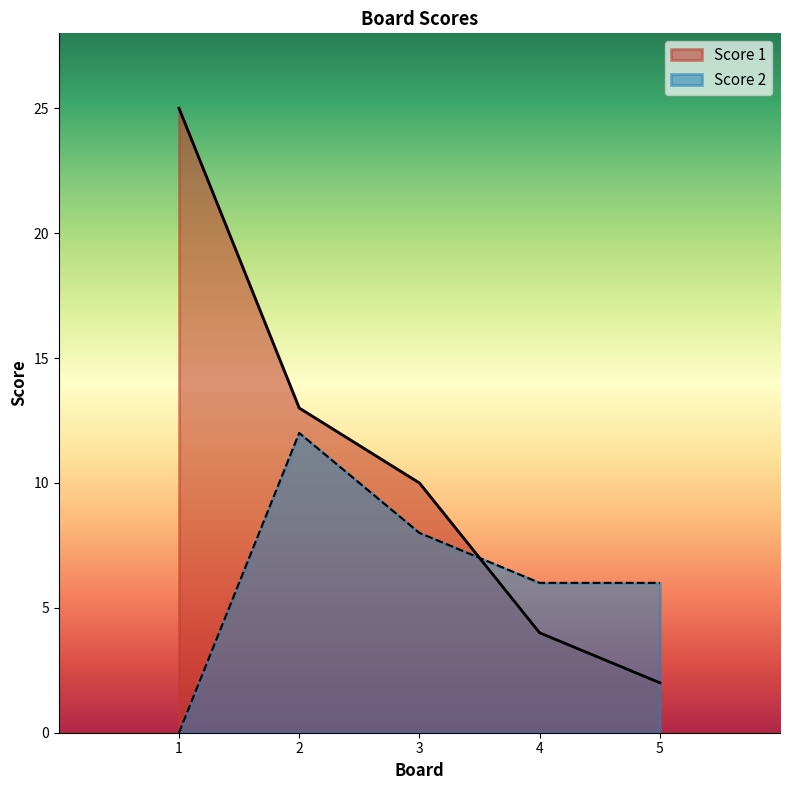

At 4, list the series in order from smallest to largest.

Score 1, Score 2